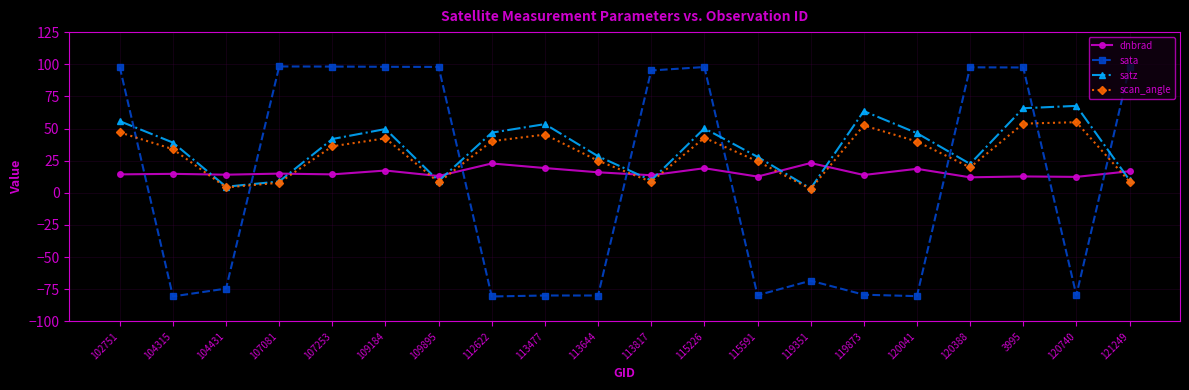

Rank the series by their maximum value, from lowest to highest.

dnbrad, scan_angle, satz, sata